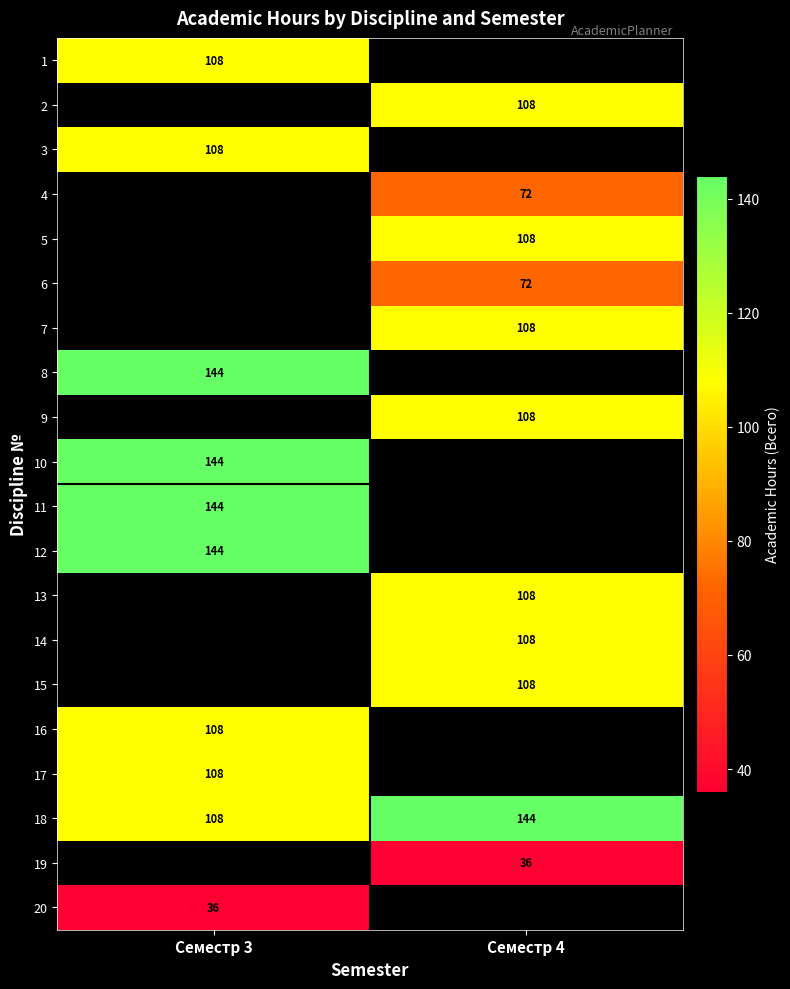

The value of 6 at Семестр 4 is 109.8. True or false?

False